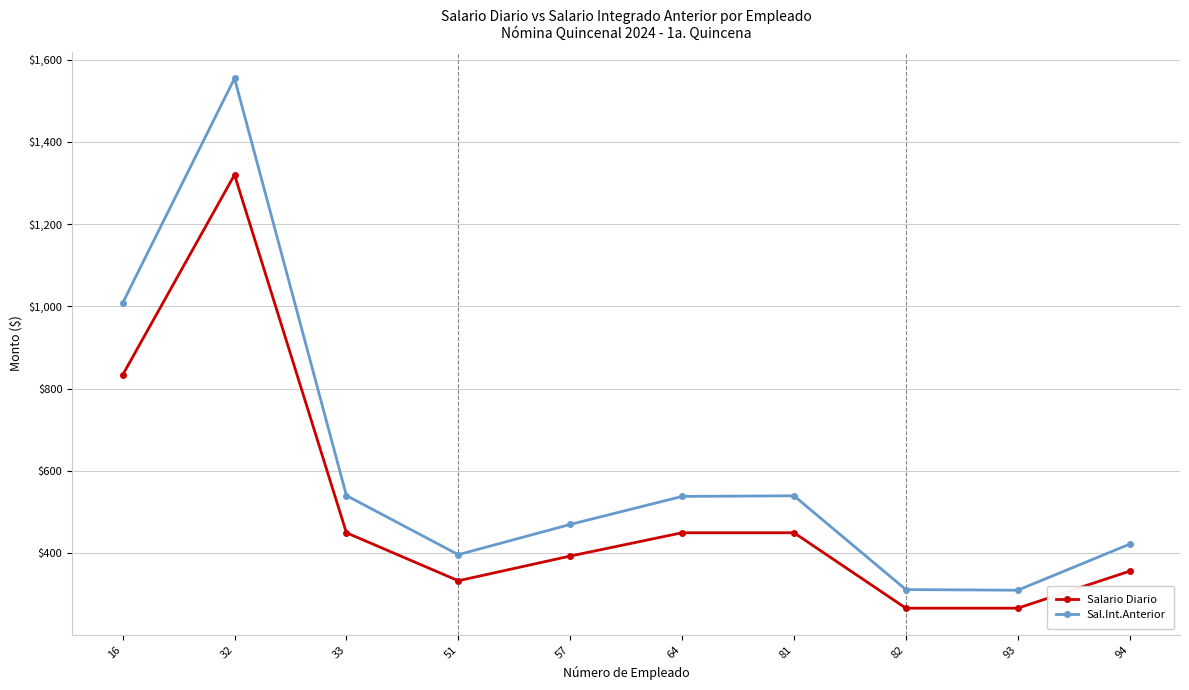

Does the chart display data point markers on the line(s)?

Yes